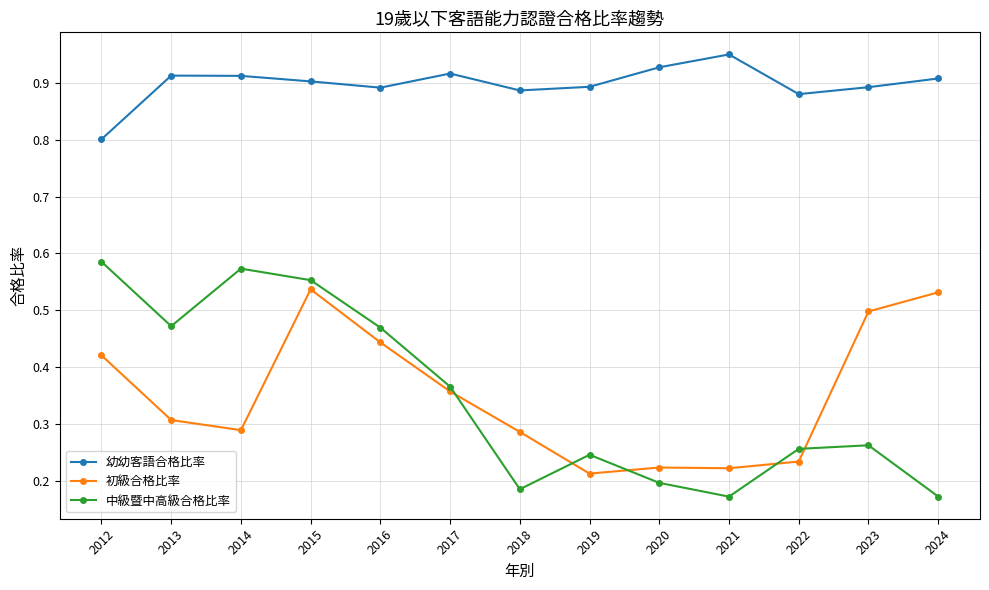

Which category has the lowest value in the 幼幼客語合格比率 series?

2012